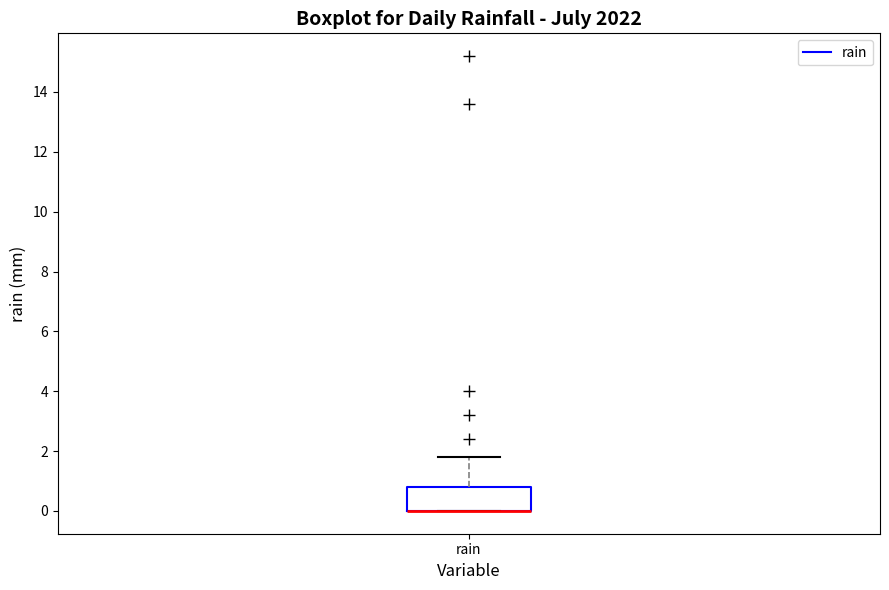

Transcribe this box plot: give where the median line is, the range the box spans, and where the two whiskers end, as read against the y-axis. The values are not printed on the chart, so give them approximately, as read against the axis.

median 0.0 (drawn on the box's lower edge), box 0.0 to 0.8, whiskers 0.0 to 1.8